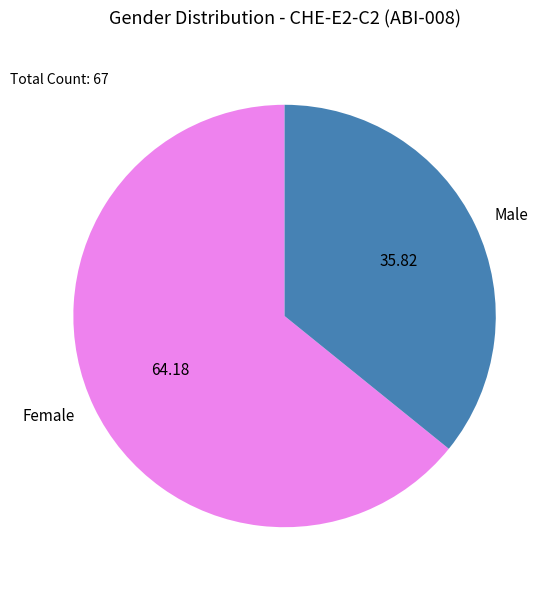

Which slice is the largest?

Female